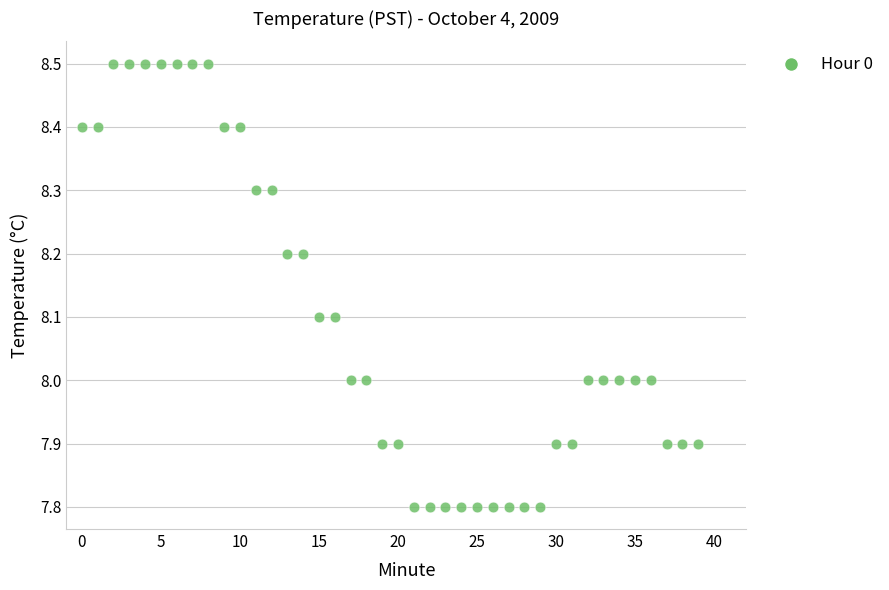

What is the range of Y values (max minus min)?

0.7